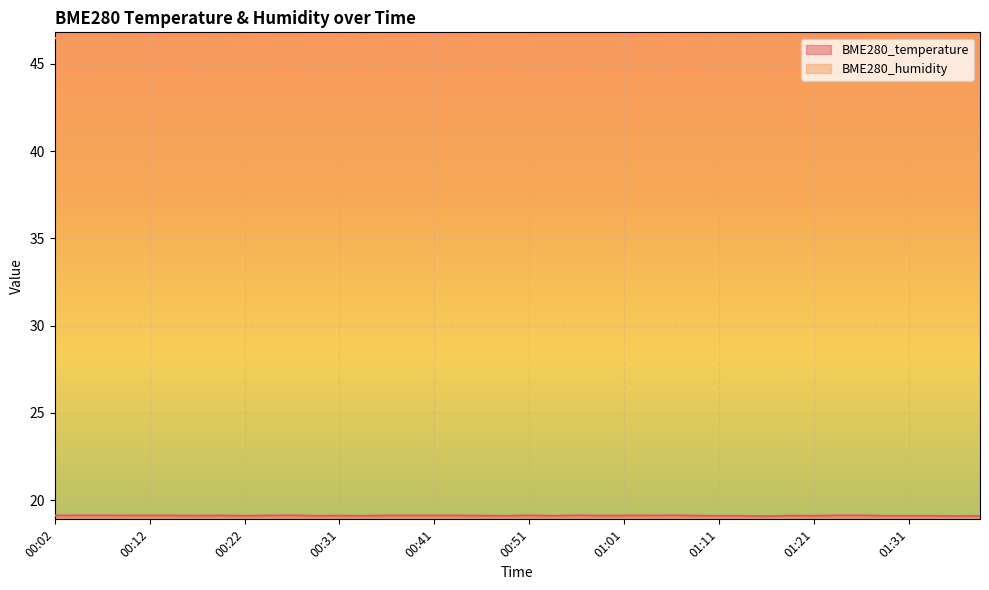

The BME280_temperature series shows 25.4 at 00:31. True or false?

False